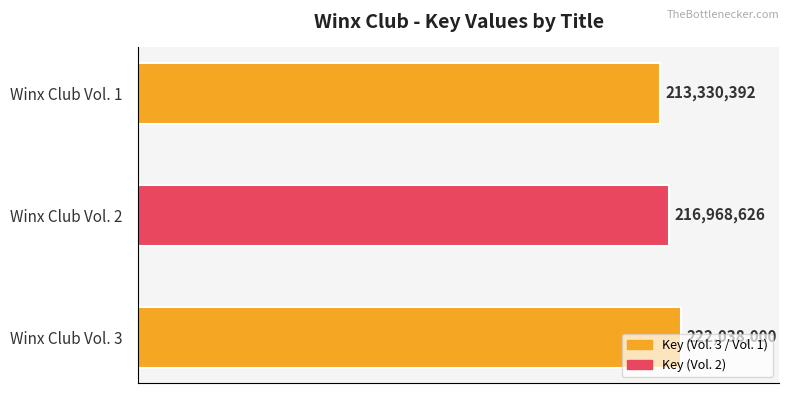

Does the chart contain any negative values?

No